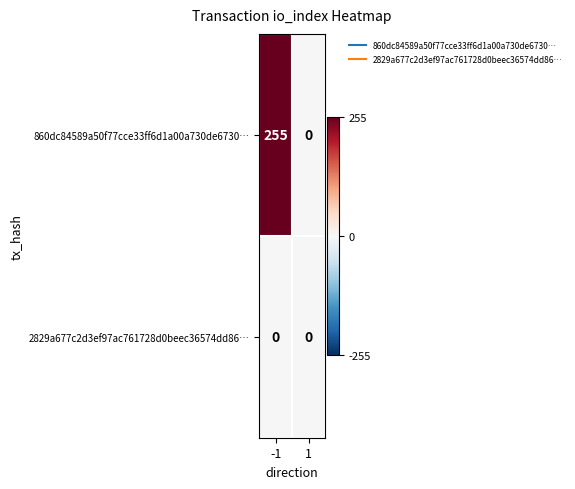

Rank the series by their average value, from lowest to highest.

2829a677c2d3ef97ac761728d0beec36574dd86…, 860dc84589a50f77cce33ff6d1a00a730de6730…